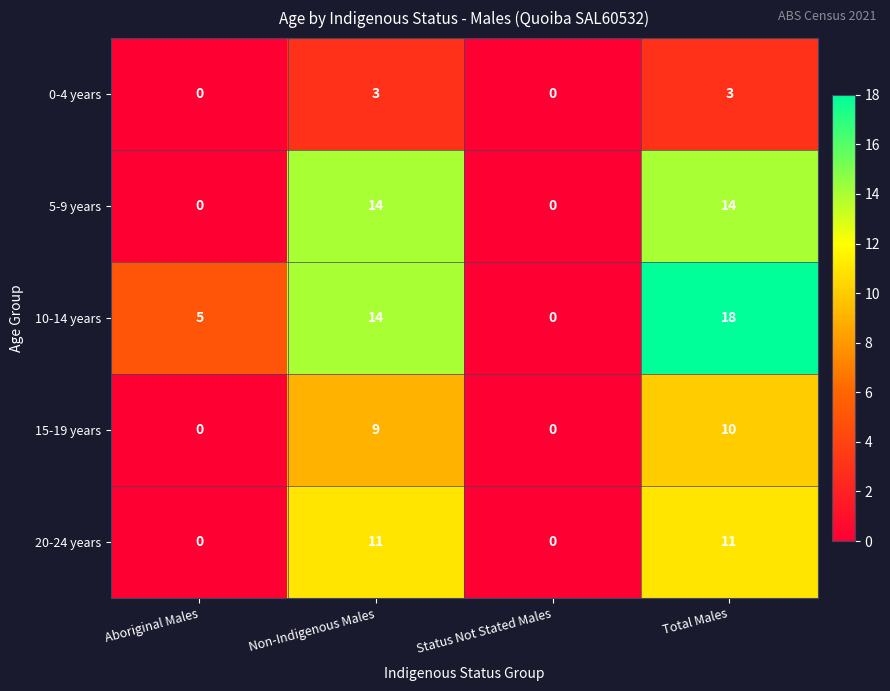

Reading left to right, transcribe all the data shown in this chart.

0-4 years: Aboriginal Males=0	Non-Indigenous Males=3	Status Not Stated Males=0	Total Males=3
5-9 years: Aboriginal Males=0	Non-Indigenous Males=14	Status Not Stated Males=0	Total Males=14
10-14 years: Aboriginal Males=5	Non-Indigenous Males=14	Status Not Stated Males=0	Total Males=18
15-19 years: Aboriginal Males=0	Non-Indigenous Males=9	Status Not Stated Males=0	Total Males=10
20-24 years: Aboriginal Males=0	Non-Indigenous Males=11	Status Not Stated Males=0	Total Males=11